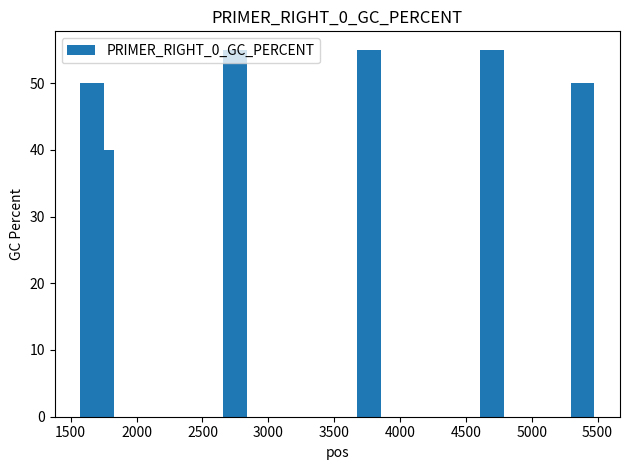

What is the minimum value shown in the chart?

40